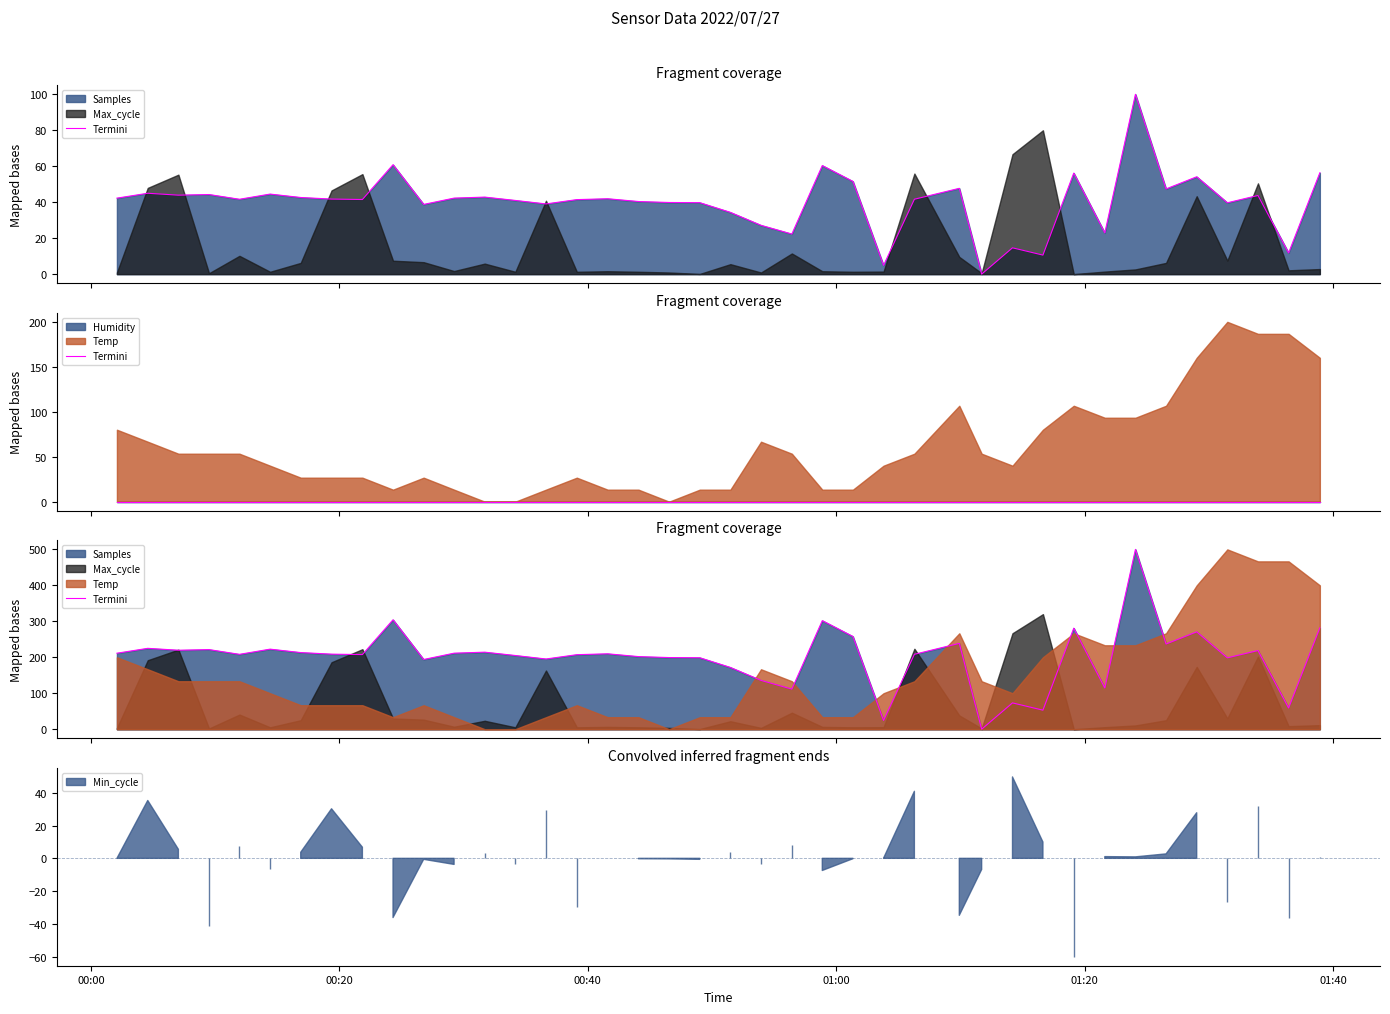

Reading left to right, list all the values displayed in this chart.

211.3	224.9	219.6	221.3	208.2	222.6	213.1	208.7	207.5	304.3	193.9	211.4	214.2	204.9	195.2	207.2	209.6	201.9	199.2	198.7	171.7	135.7	111.5	301.9	257.8	24.4	208.3	238.6	0.0	73.2	52.9	281.0	114.6	500.0	236.9	270.7	198.4	218.7	58.9	281.9